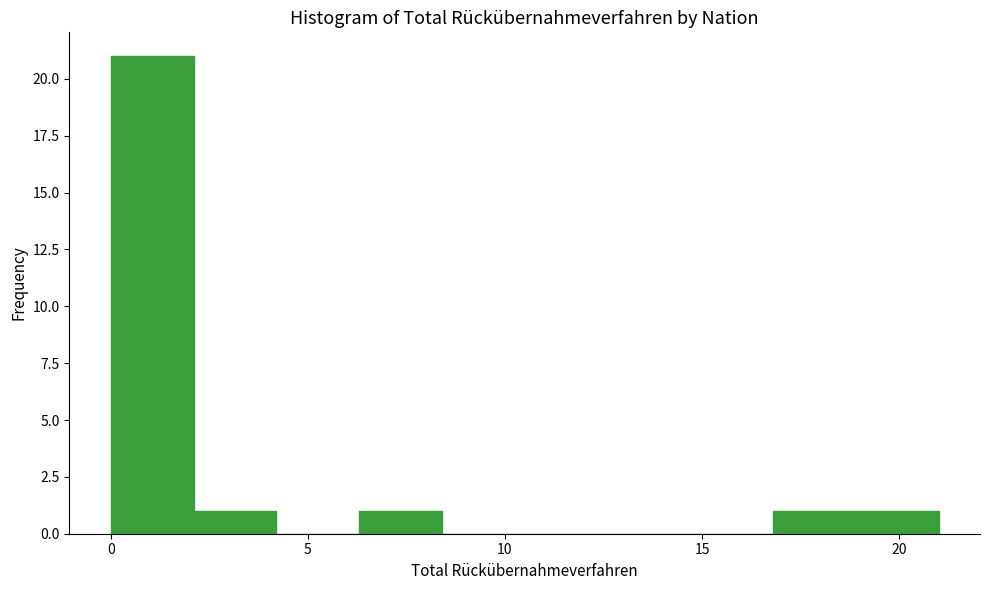

Which range on the x-axis has the tallest bar?

0.0 to 2.1